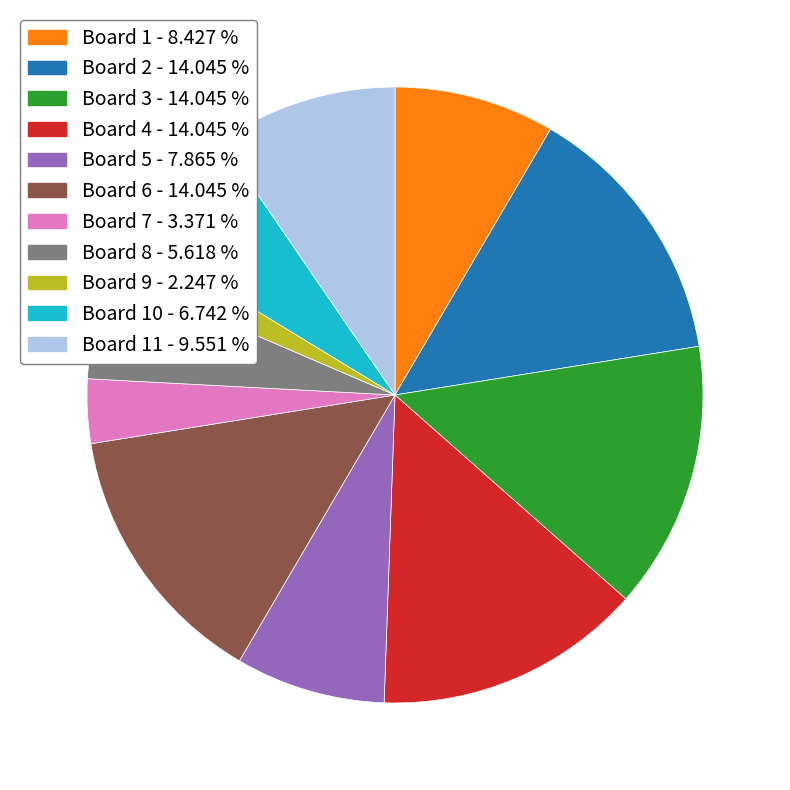

Is there a majority slice in this chart?

No